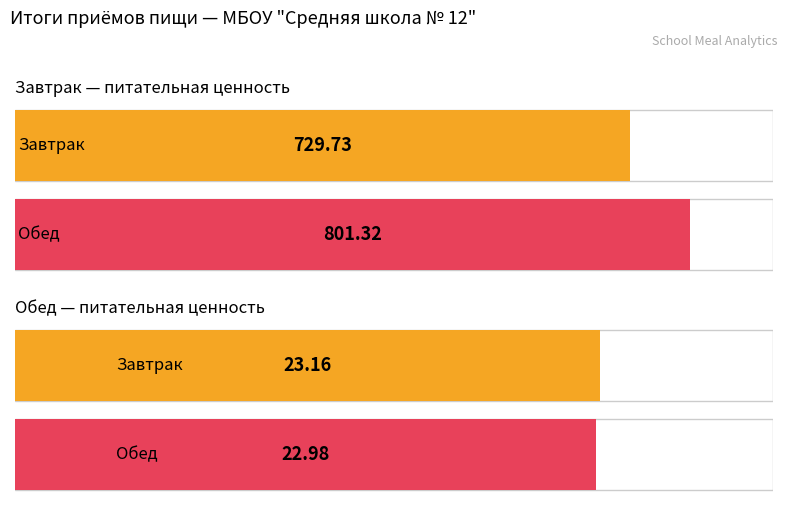

What is the difference between the Белки values at Обед and Завтрак?

0.2